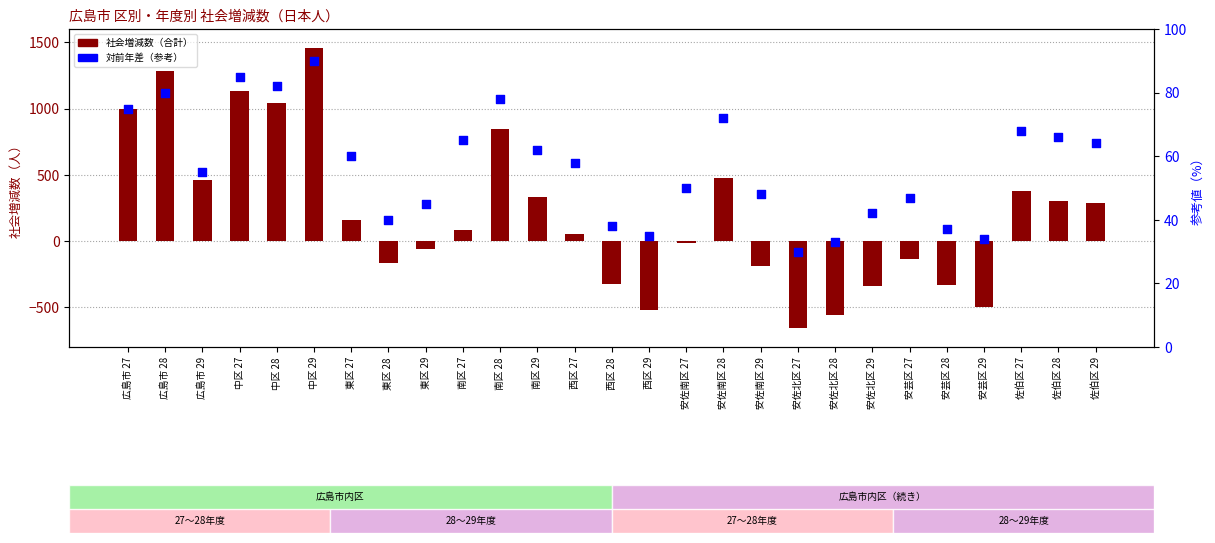

Which series contains the highest Y value?

社会増減数（合計）